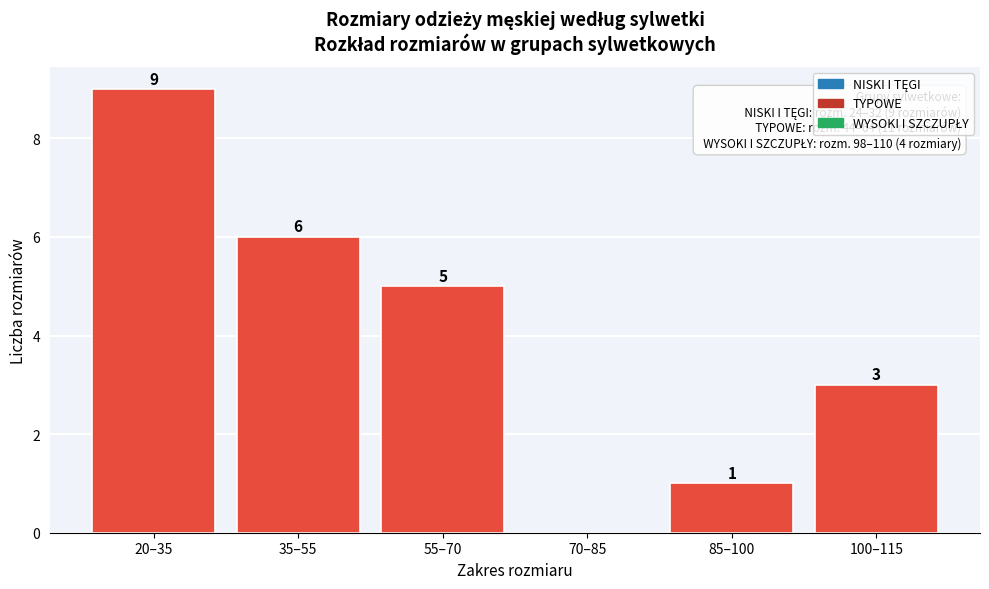

Reading left to right, list all the values displayed in this chart.

20–35=9	35–55=6	55–70=5	70–85=0	85–100=1	100–115=3